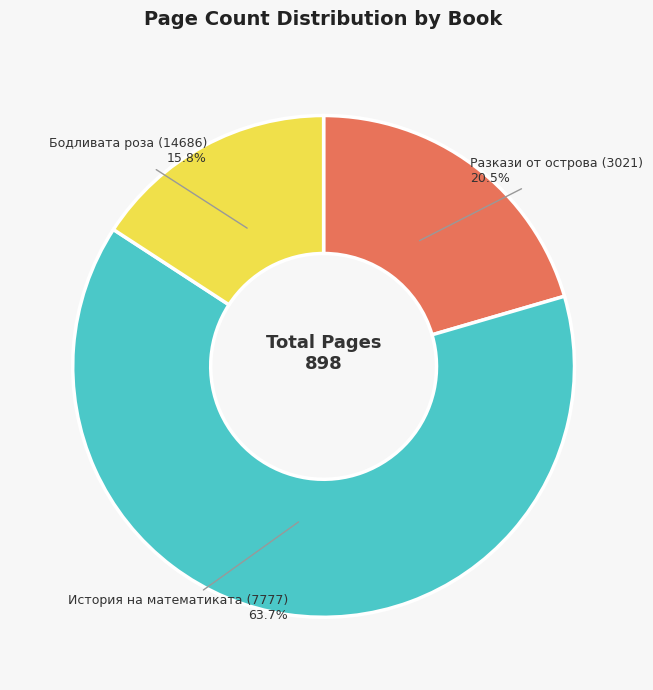

To the nearest percent, what is the average slice percentage?

33%